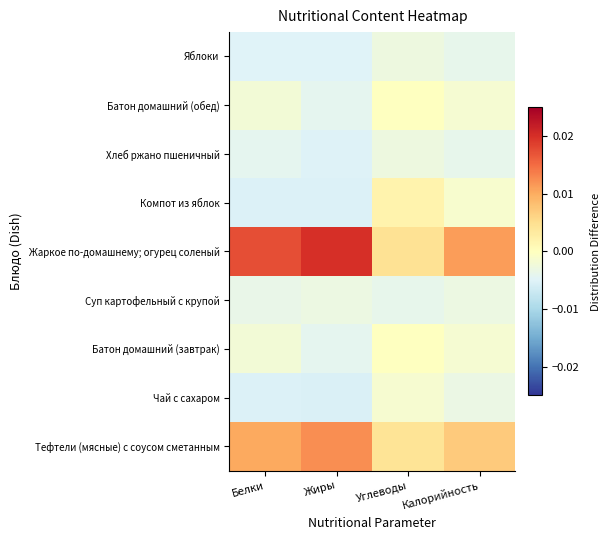

Between Жиры and Углеводы, which is larger?

Жиры